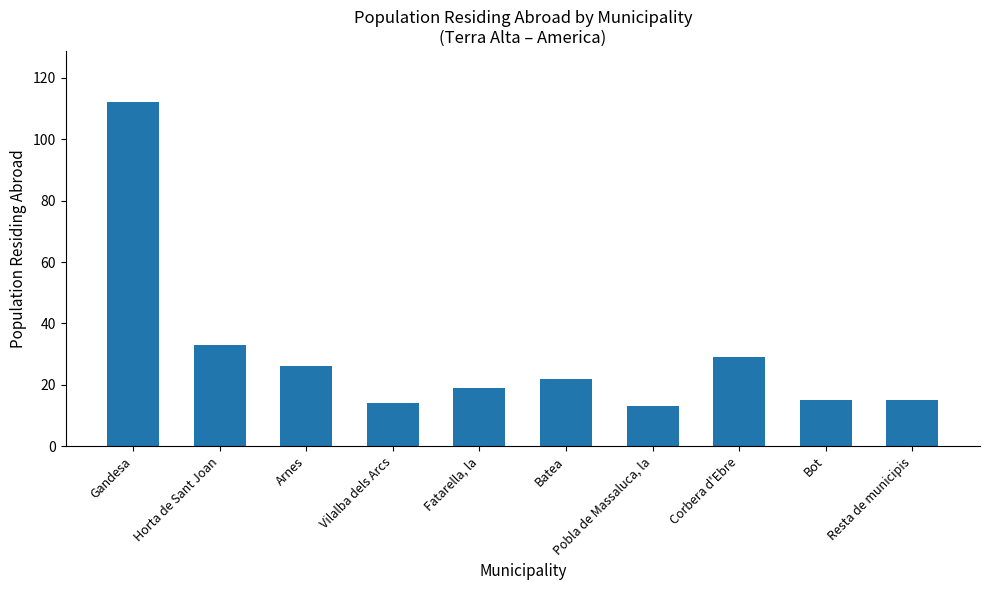

What position from the right is Vilalba dels Arcs?

7